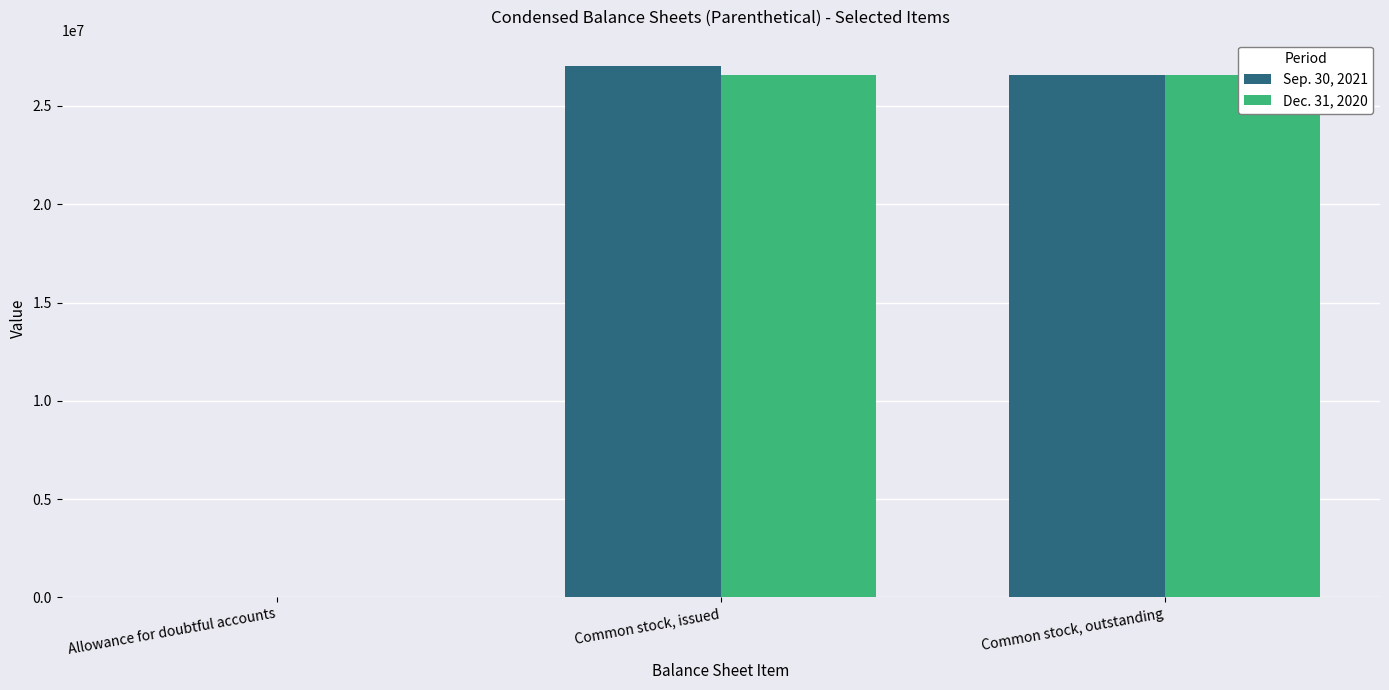

List the series in order of their overall mean, lowest first.

Dec. 31, 2020, Sep. 30, 2021